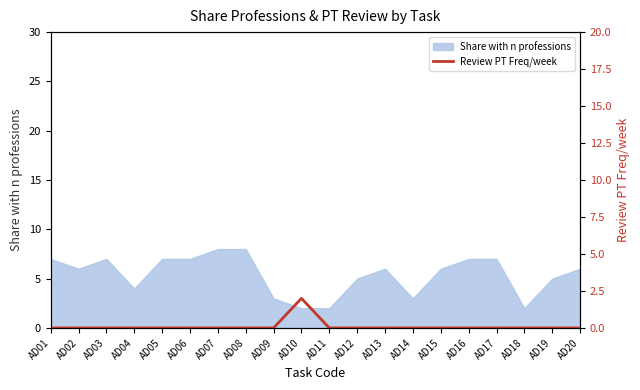

How many lines are shown in the chart?

1